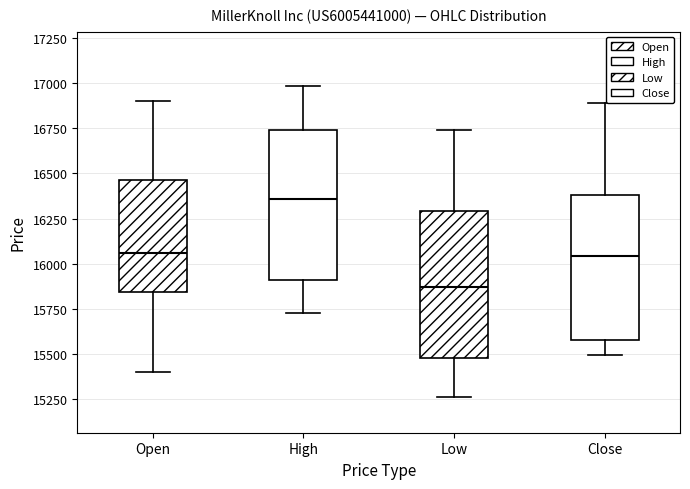

Where does the lower whisker of the box for Low end on the y-axis? The values are not printed on the chart, so give them approximately, as read against the axis.

15250